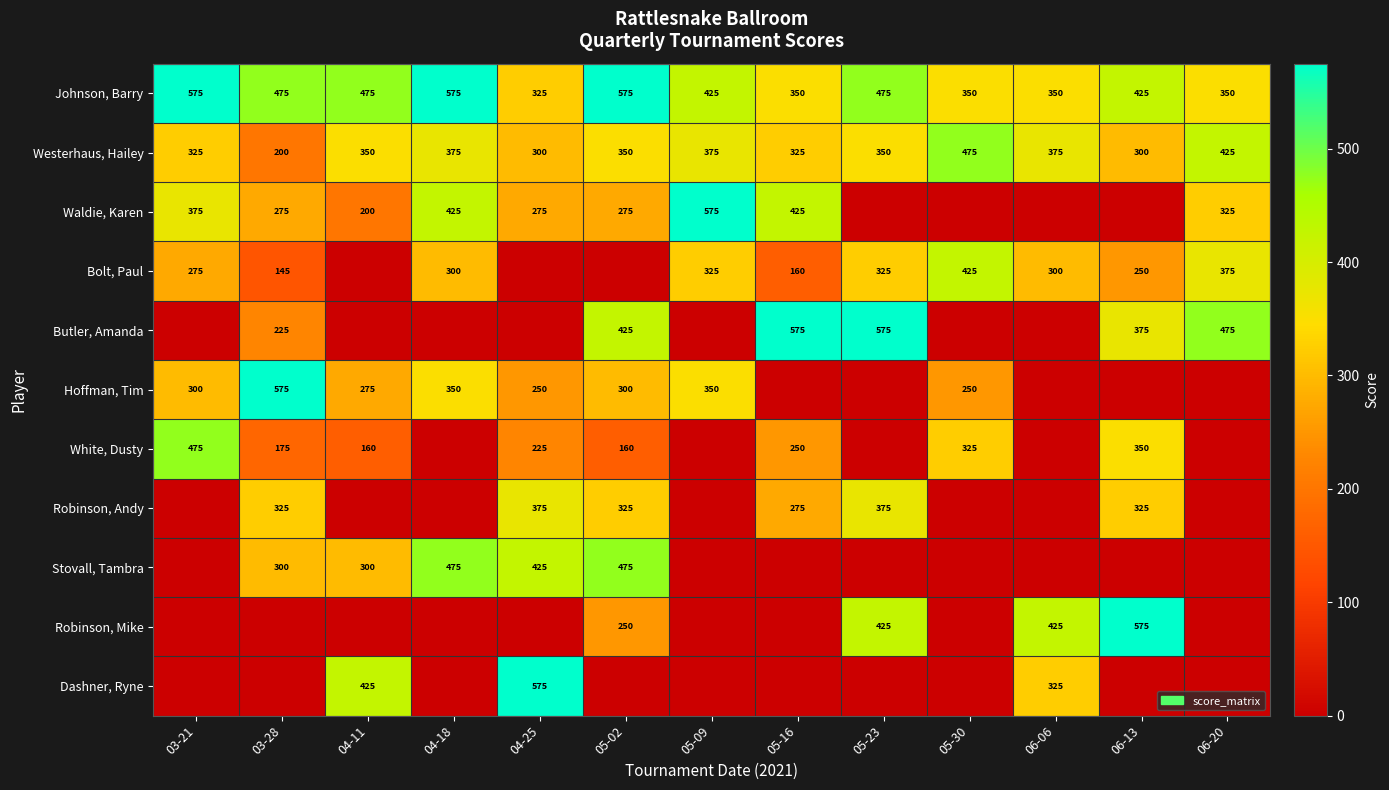

Count the Johnson, Barry values in the range 350 to 475.

9